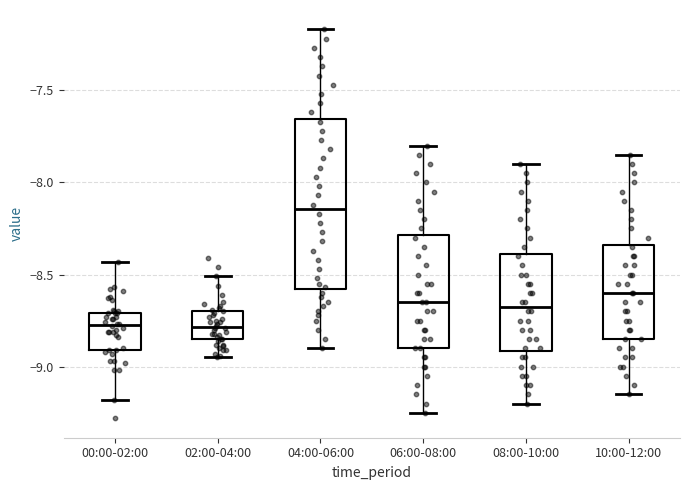

Reading left to right, transcribe this box plot: for each box, give where its median line is, the range the box spans, and where its two whiskers end, as read against the y-axis. The values are not printed on the chart, so give them approximately, as read against the axis.

00:00-02:00: median -8.75, box -8.90 to -8.70, whiskers -9.20 to -8.45
02:00-04:00: median -8.80, box -8.85 to -8.70, whiskers -8.95 to -8.50
04:00-06:00: median -8.15, box -8.60 to -7.65, whiskers -8.90 to -7.15
06:00-08:00: median -8.65, box -8.90 to -8.30, whiskers -9.25 to -7.80
08:00-10:00: median -8.65, box -8.90 to -8.40, whiskers -9.20 to -7.90
10:00-12:00: median -8.60, box -8.85 to -8.35, whiskers -9.15 to -7.85